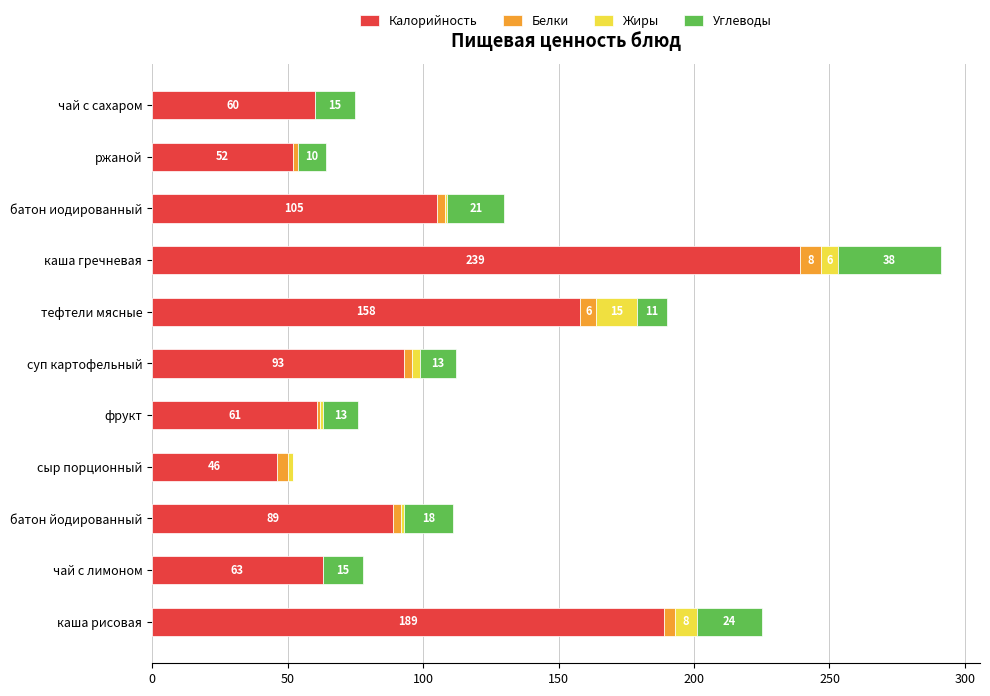

What is the maximum value for Калорийность?

239